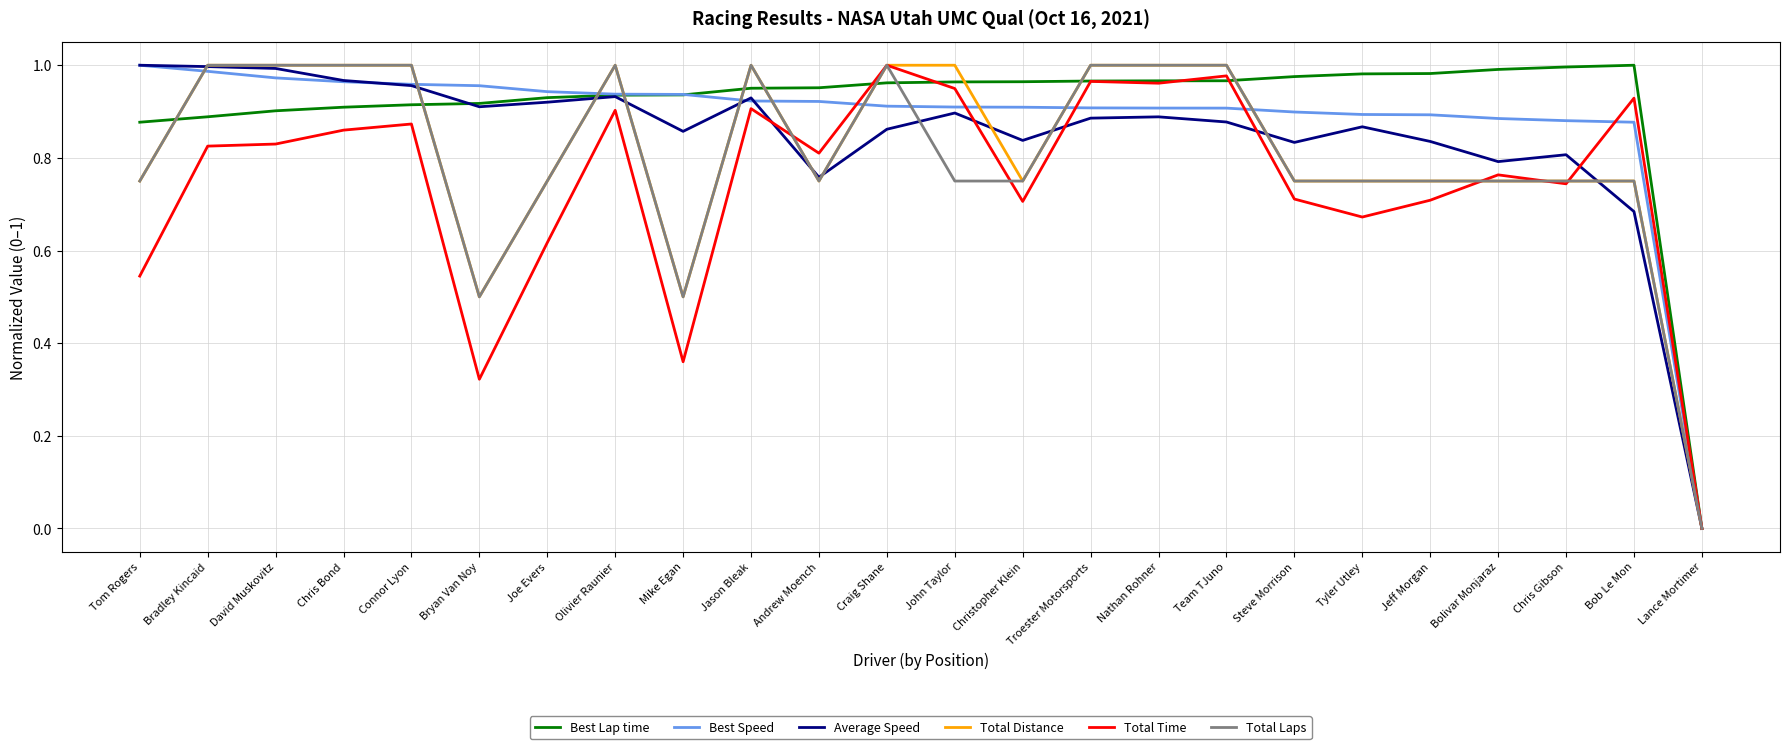

What is the total value across all series at Tyler Utley?

4.9